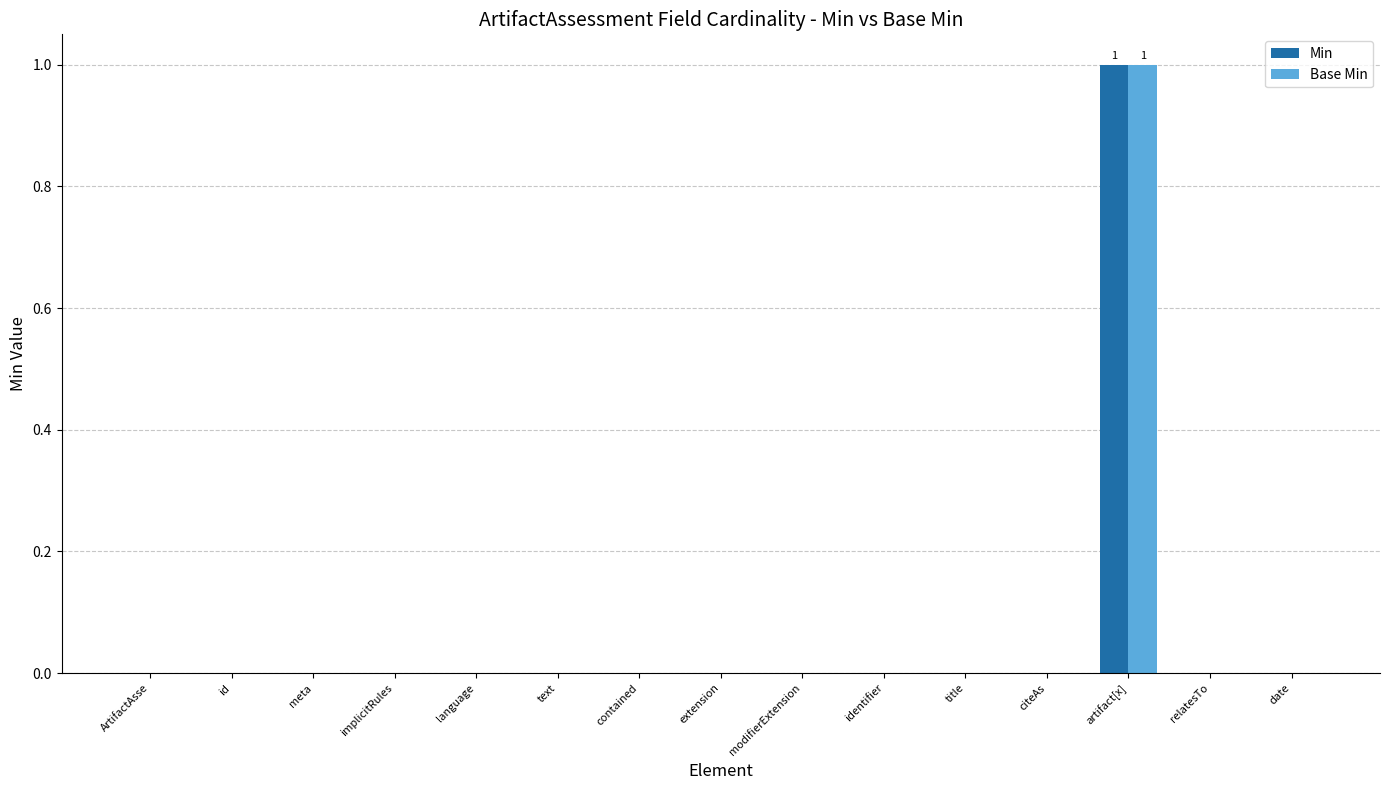

Count the number of data series in this chart.

2